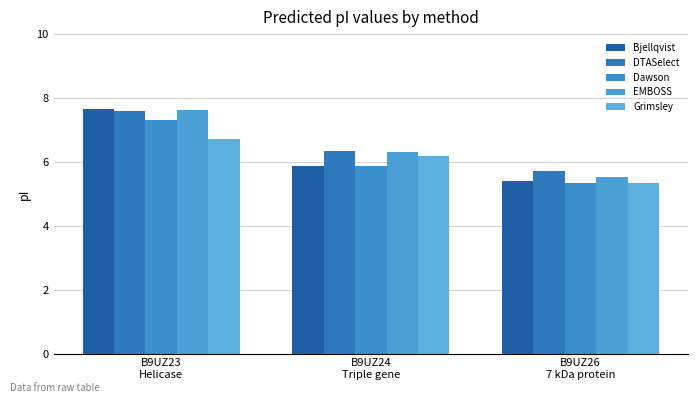

What is the label of the 2nd bar from the left?

B9UZ24
Triple gene